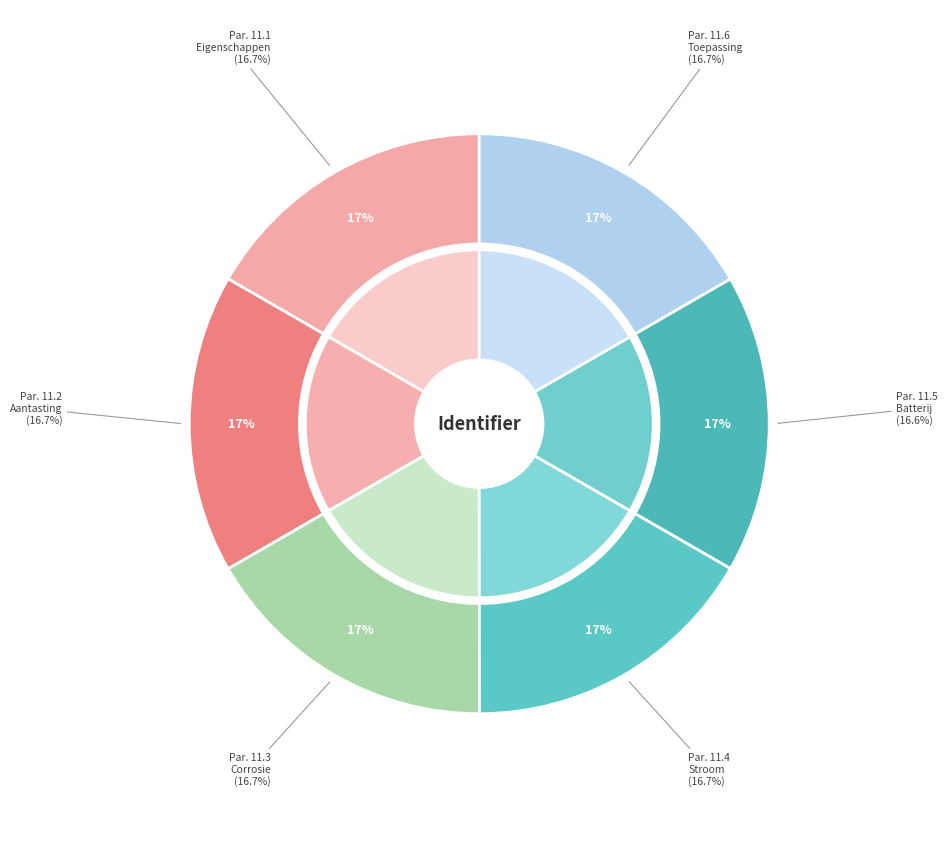

Which category has the smallest portion of the pie?

Paragraaf 11.5 Welke batterij kies je?